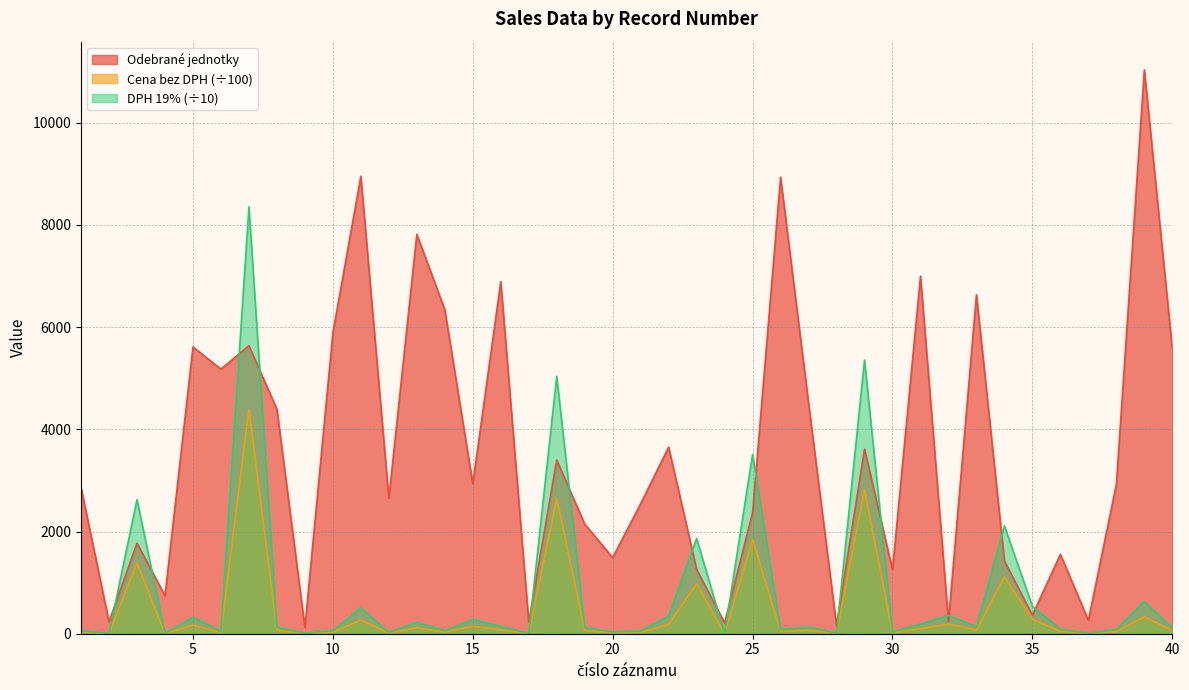

Is it true that Odebrané jednotky equals 4158.7 at 11?

False